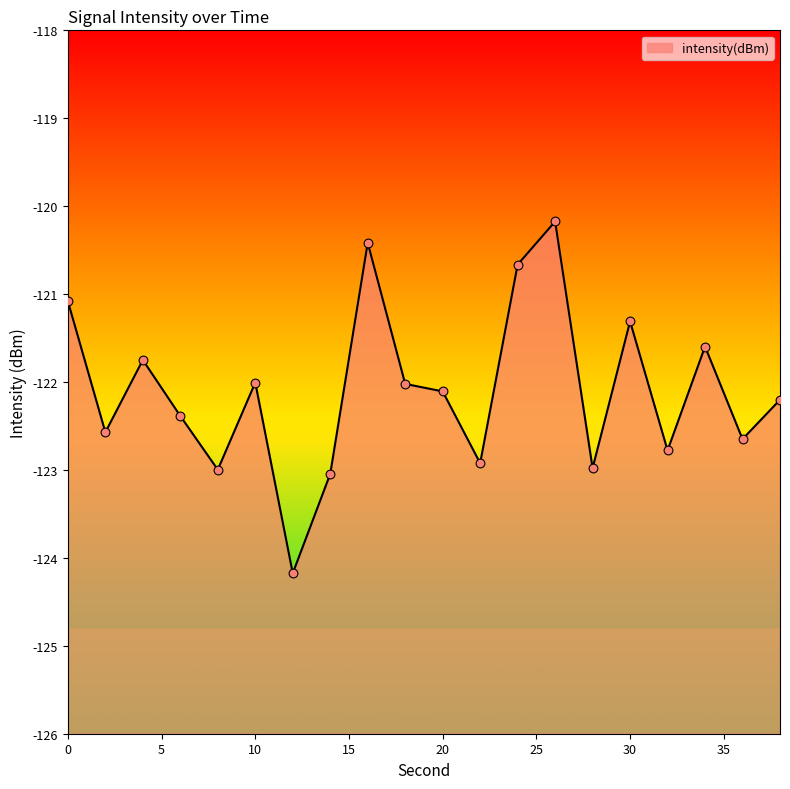

What is the change in value from 2 to 10?

+0.6